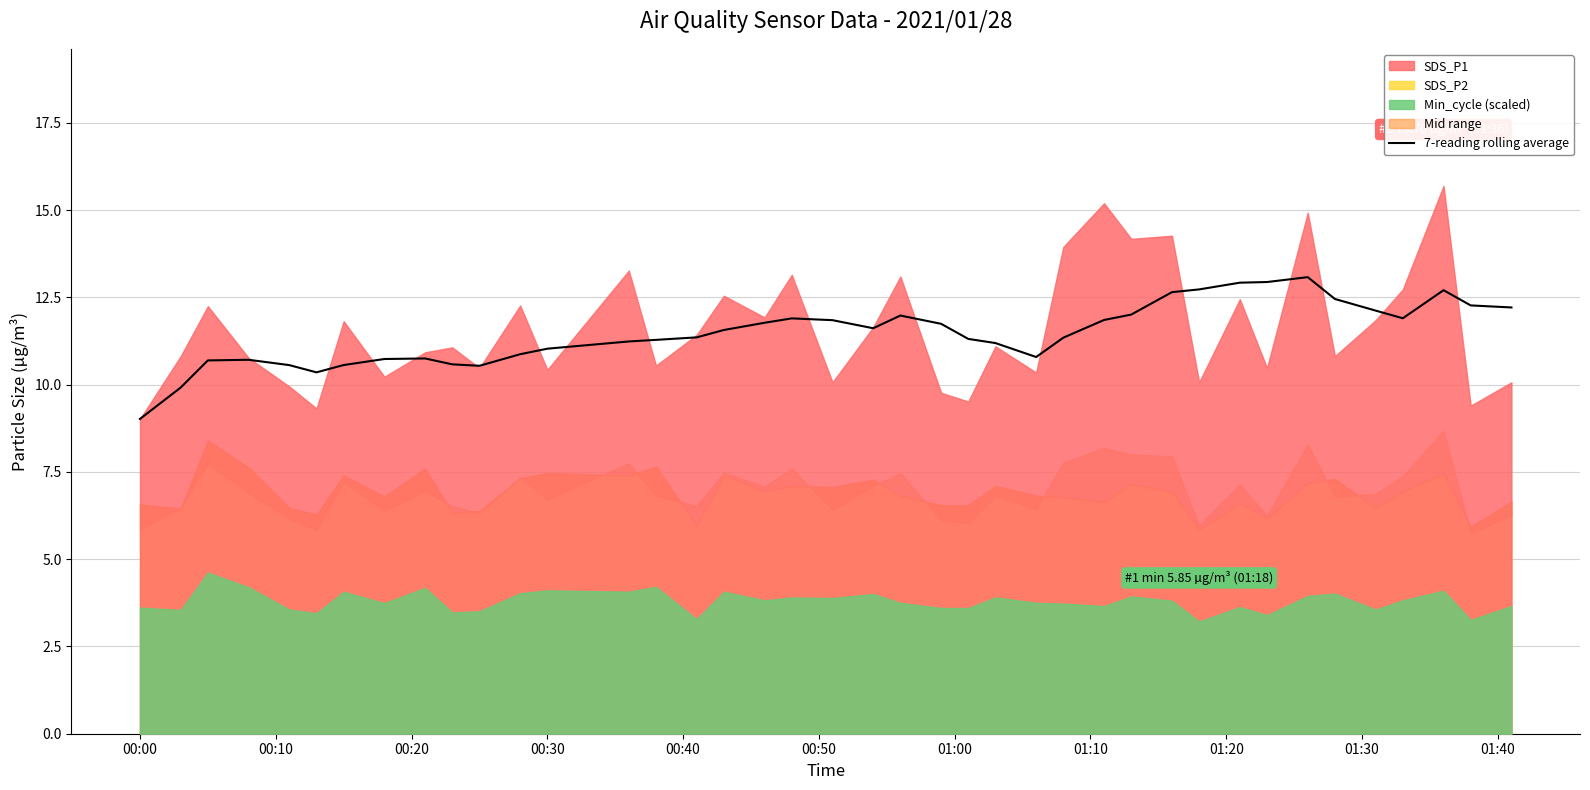

What is the average value?

11.5